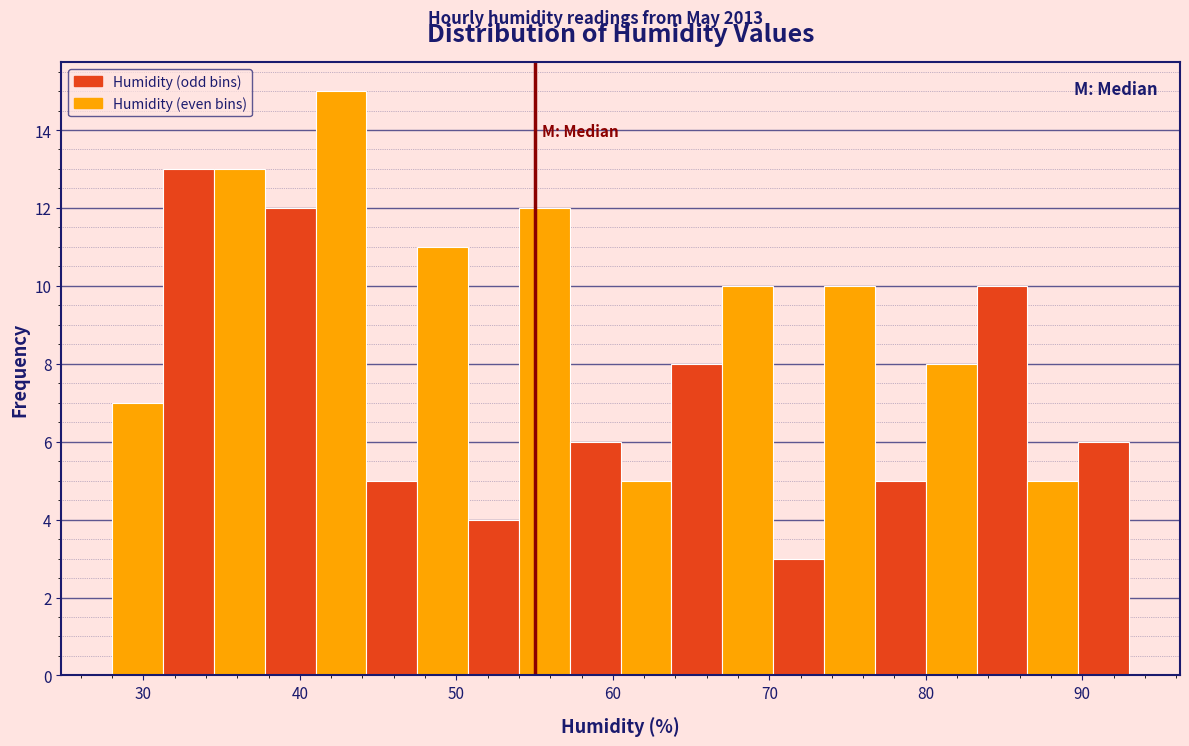

Around what value on the x-axis is the tallest bar? Give the approximate position of its centre, as read against the axis.

43